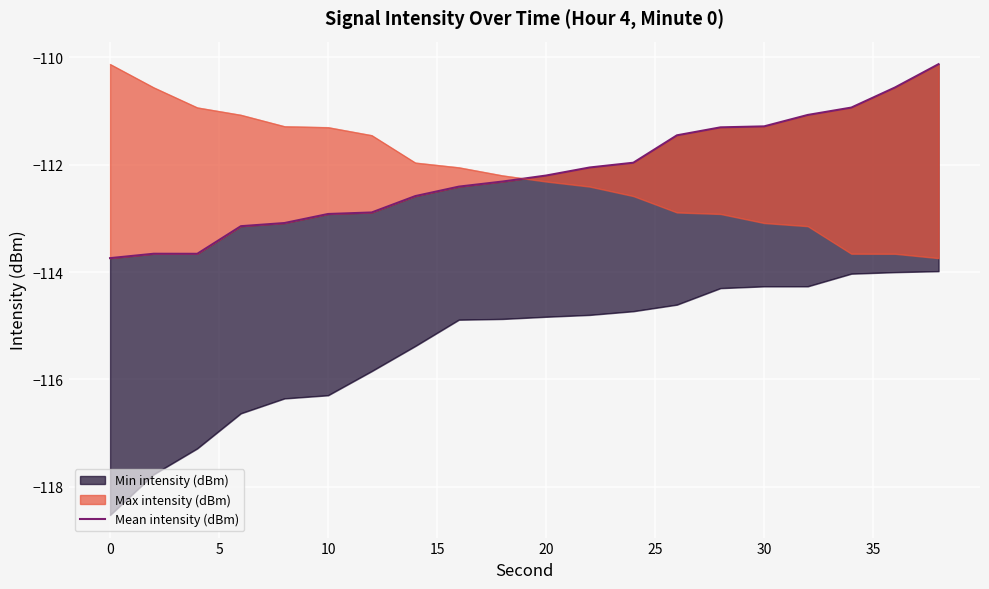

Reading left to right, what are all the values shown in this chart?

-113.7	-113.7	-113.7	-113.1	-113.1	-112.9	-112.9	-112.6	-112.4	-112.3	-112.2	-112.1	-112.0	-111.5	-111.3	-111.3	-111.1	-110.9	-110.6	-110.1